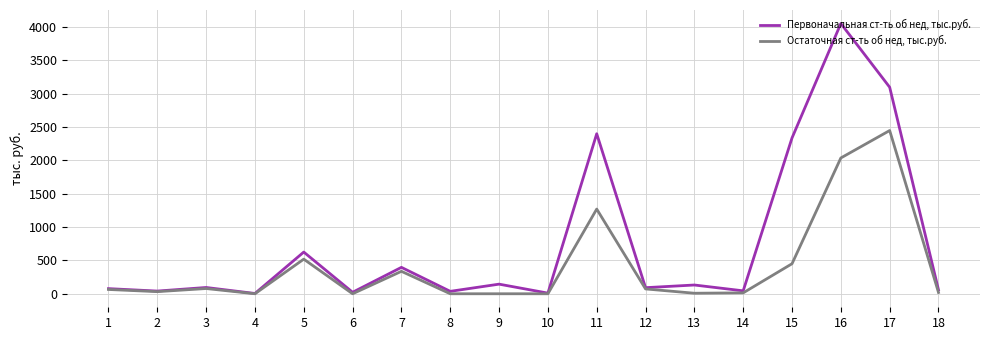

What is the maximum value shown in the chart?

4050.6